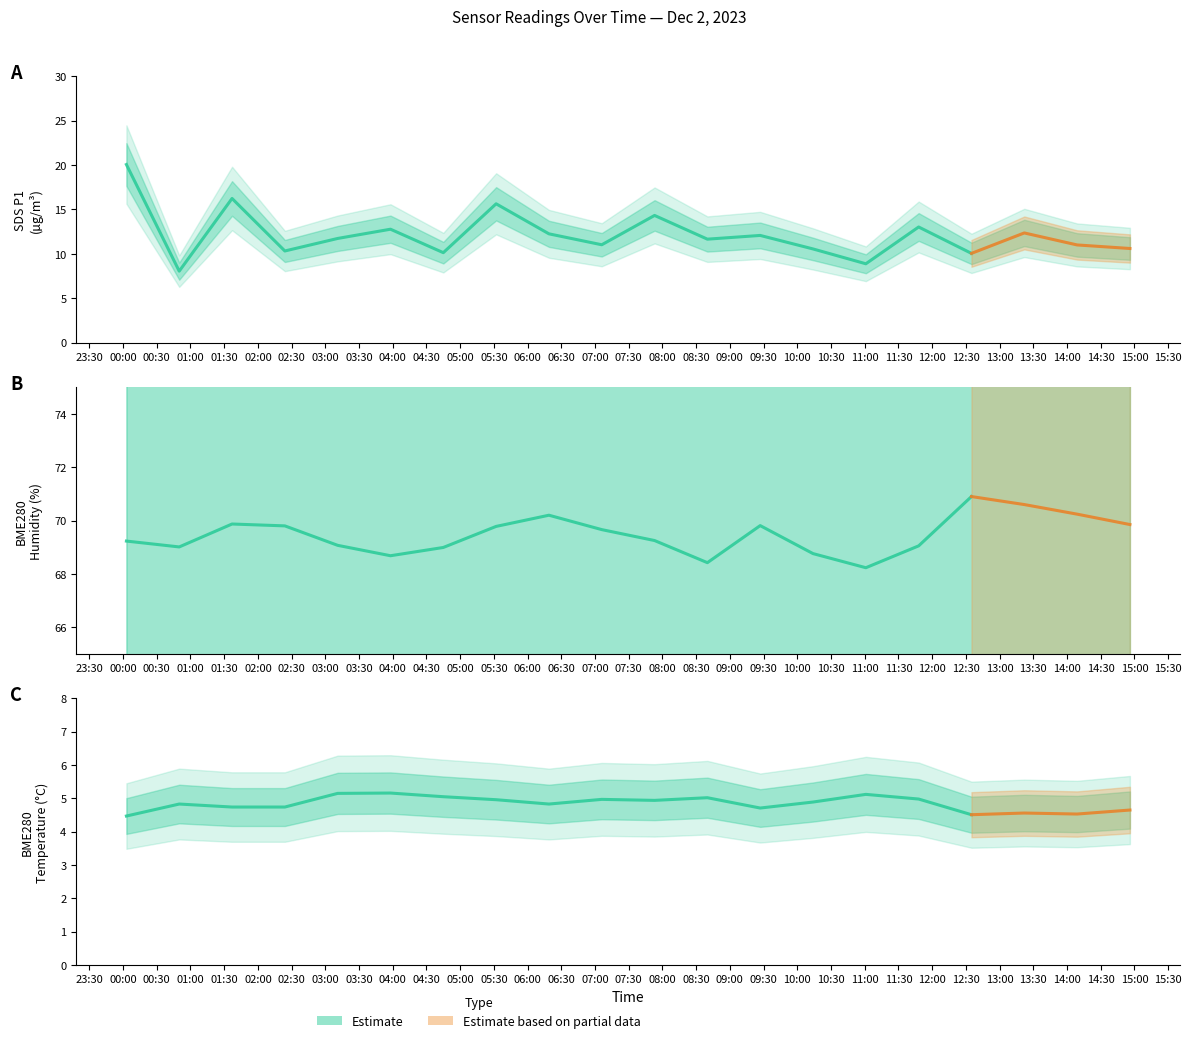

What is the value of the BME280_temperature point at the 9th from the left?

4.8